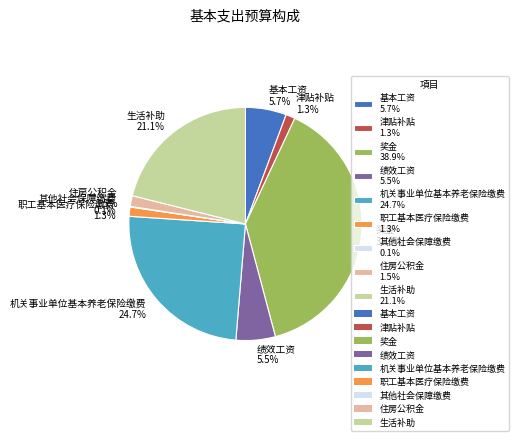

Is there a majority slice in this chart?

No